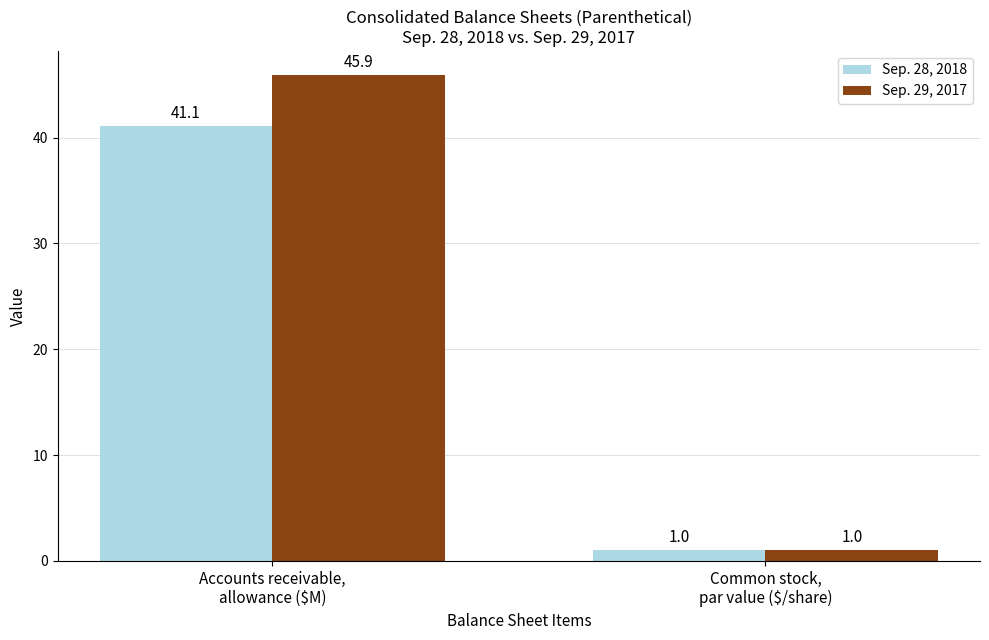

What is the average value of the Sep. 28, 2018 series?

21.1